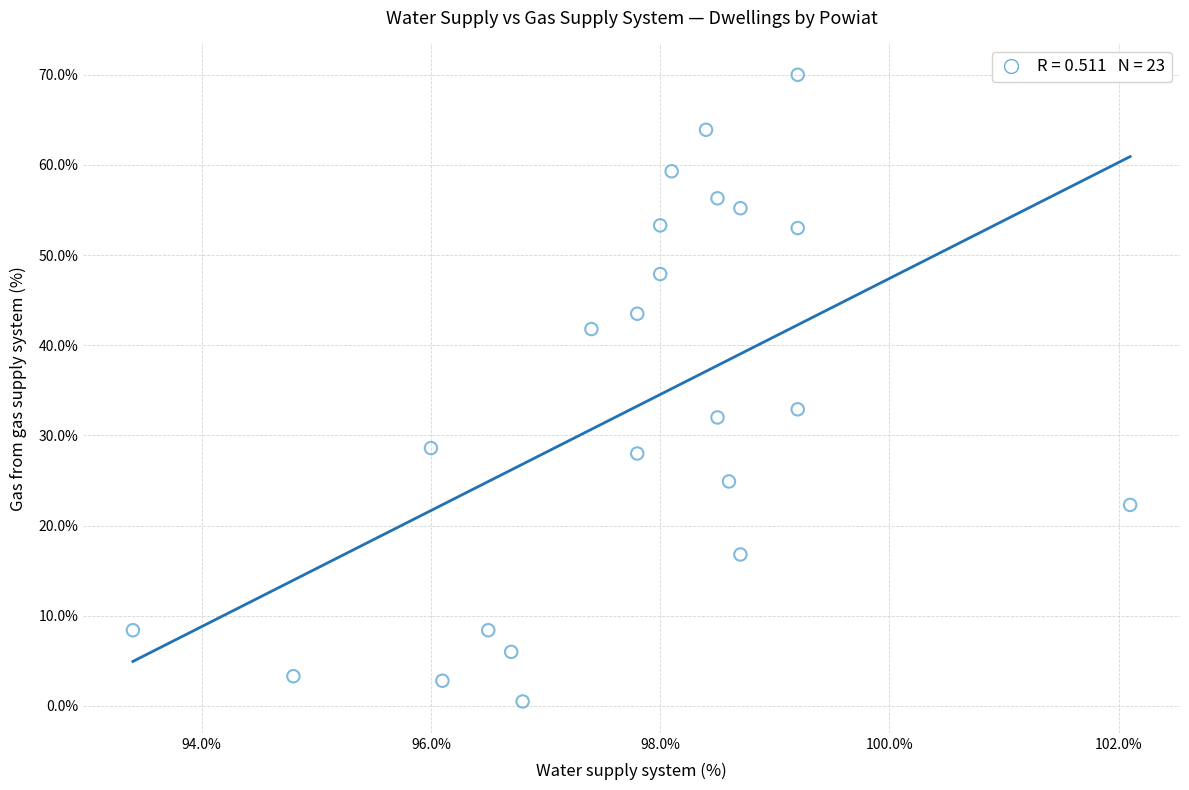

What is the range of X values (max minus min)?

8.7